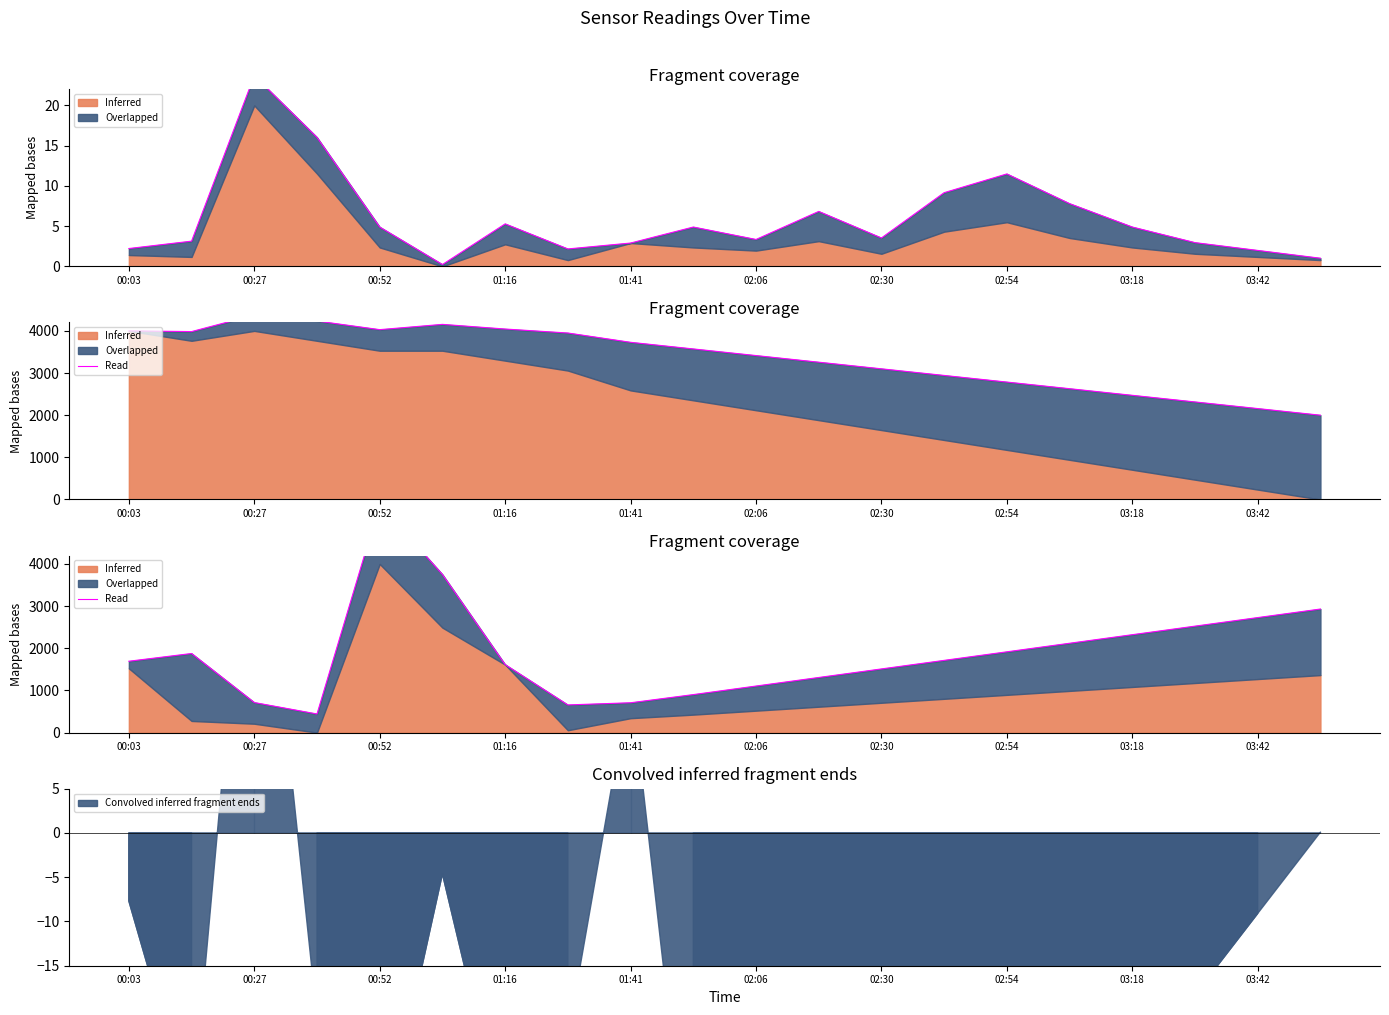

Which label corresponds to the largest value in the chart?

00:52